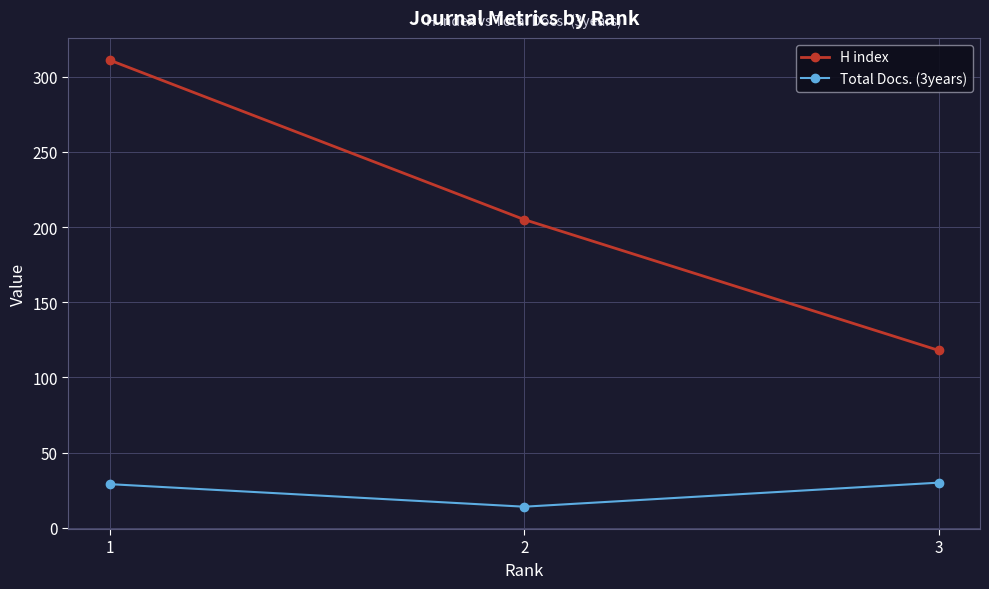

Is it true that Total Docs. (3years) equals 30 at 3?

True